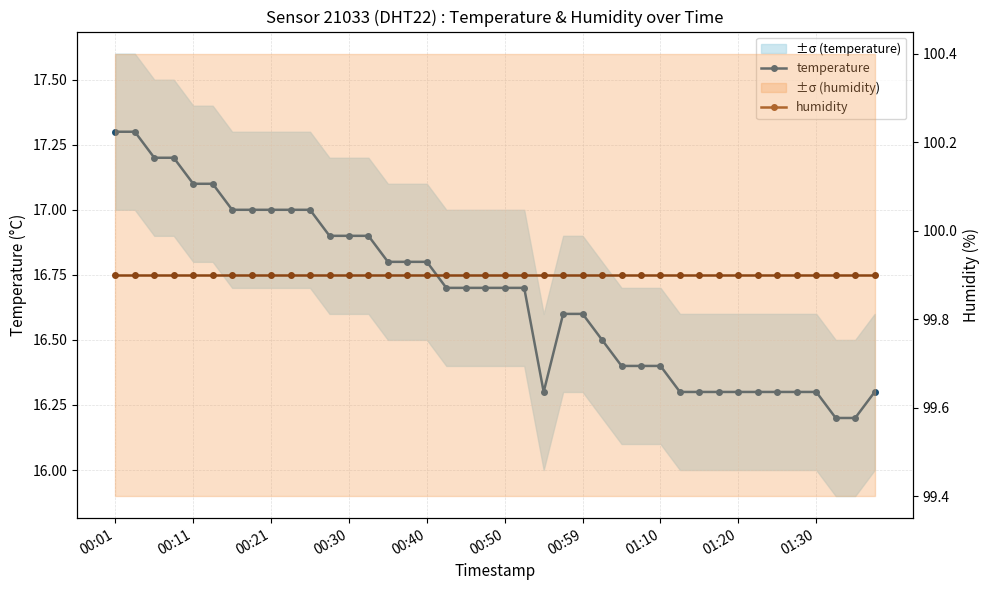

True or false: temperature has more than 2 interior local peaks.

False